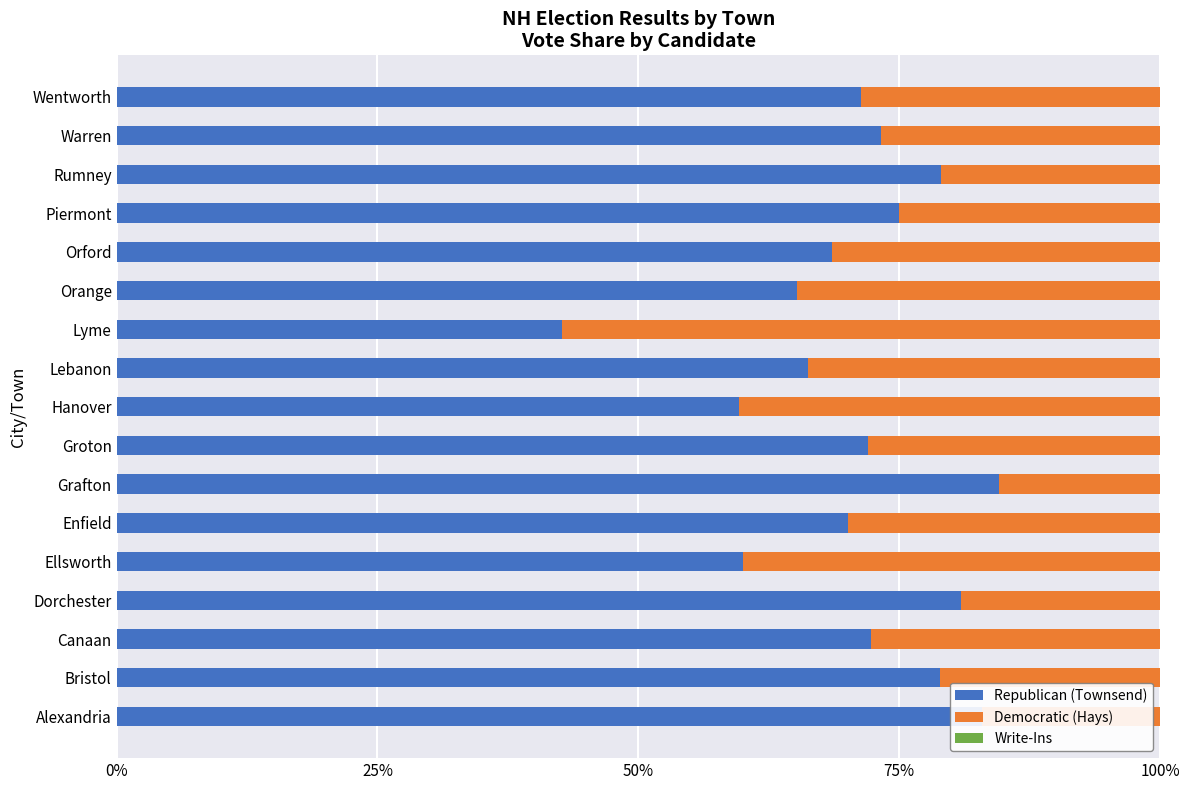

What are all the series names shown in the legend?

Republican (Townsend), Democratic (Hays), Write-Ins